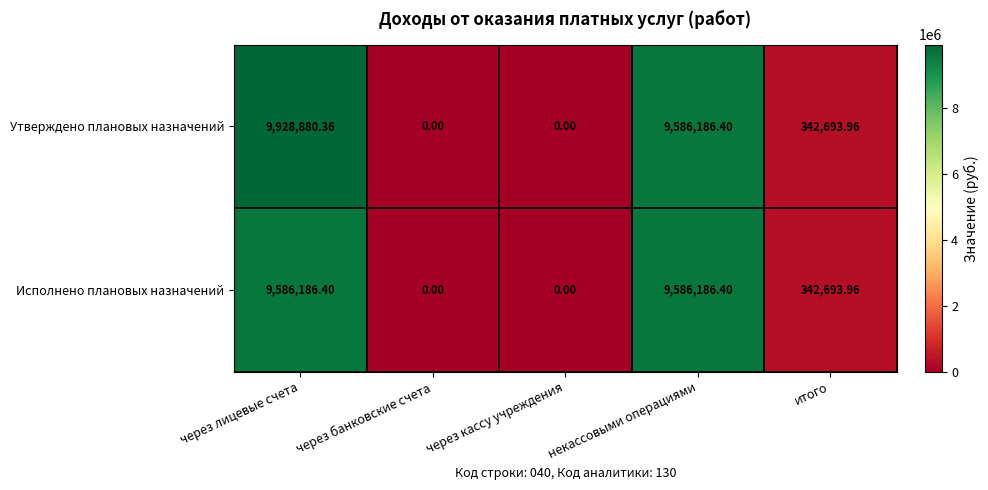

List the series in order of their overall mean, highest first.

Утверждено плановых назначений, Исполнено плановых назначений